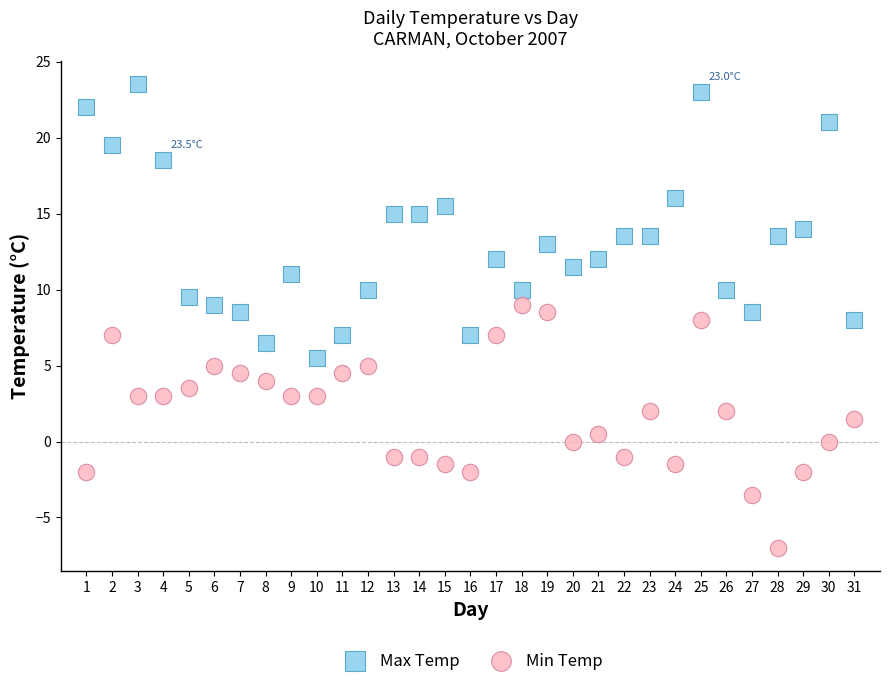

Which series has the widest spread of Y values?

Max Temp